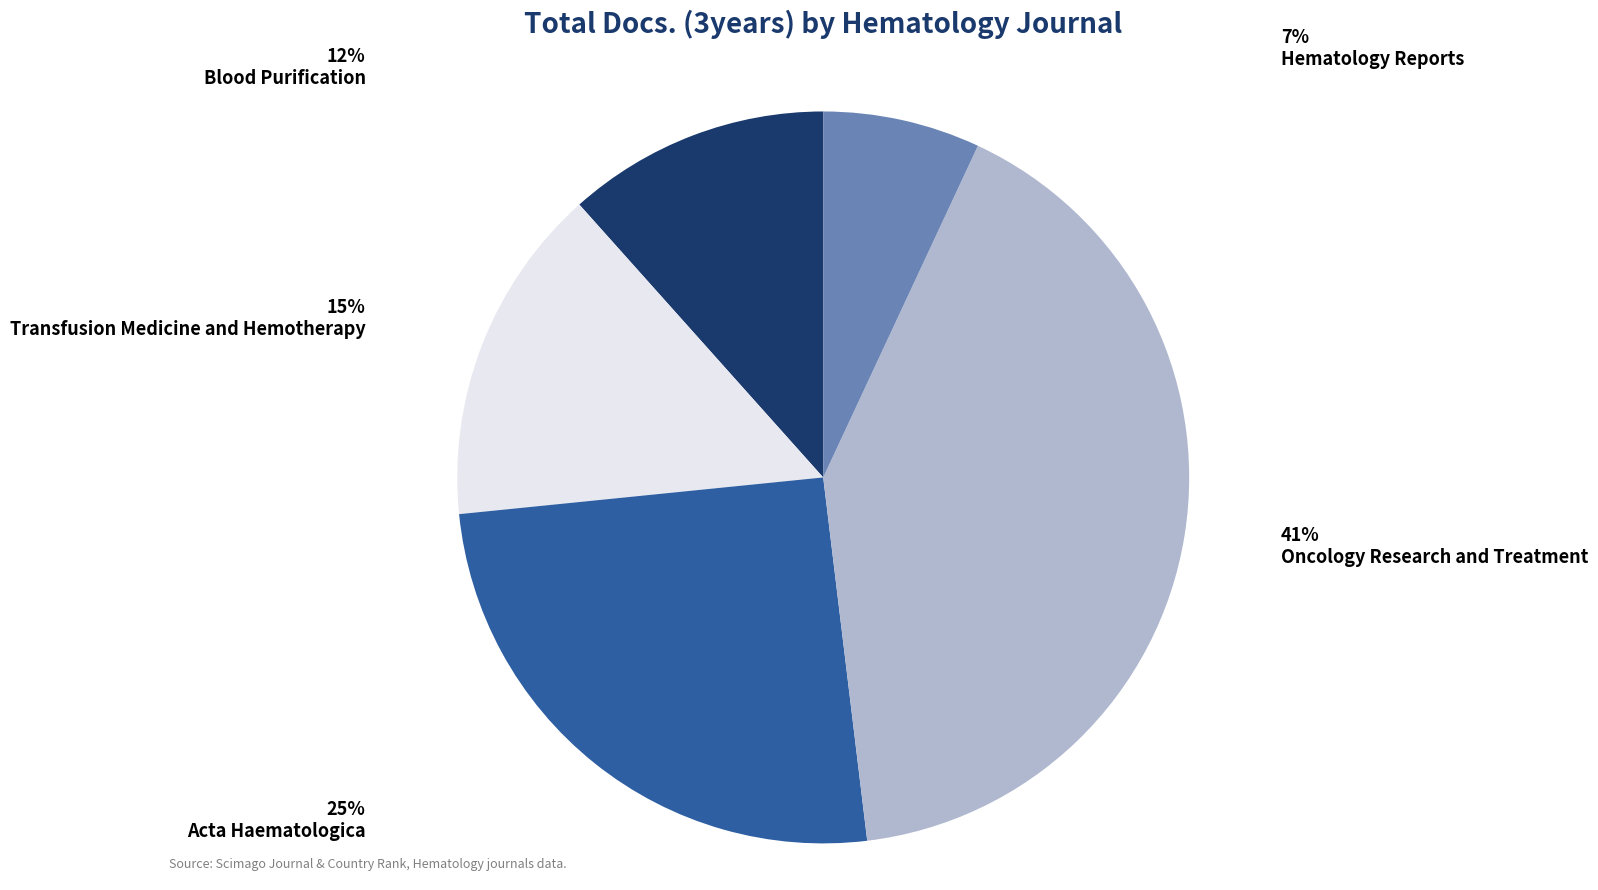

To the nearest percent, what is the average slice percentage?

20%